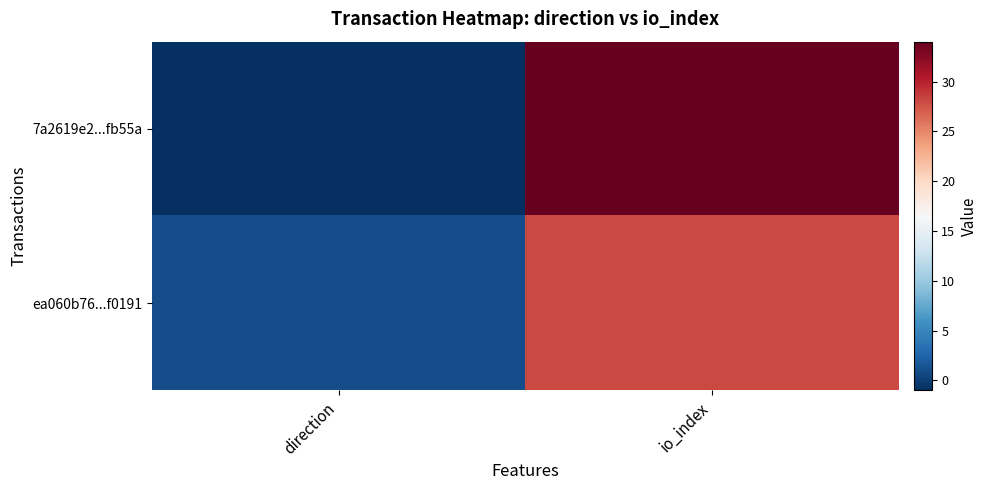

Between direction and io_index, which series saw the biggest shift?

7a2619e2...fb55a